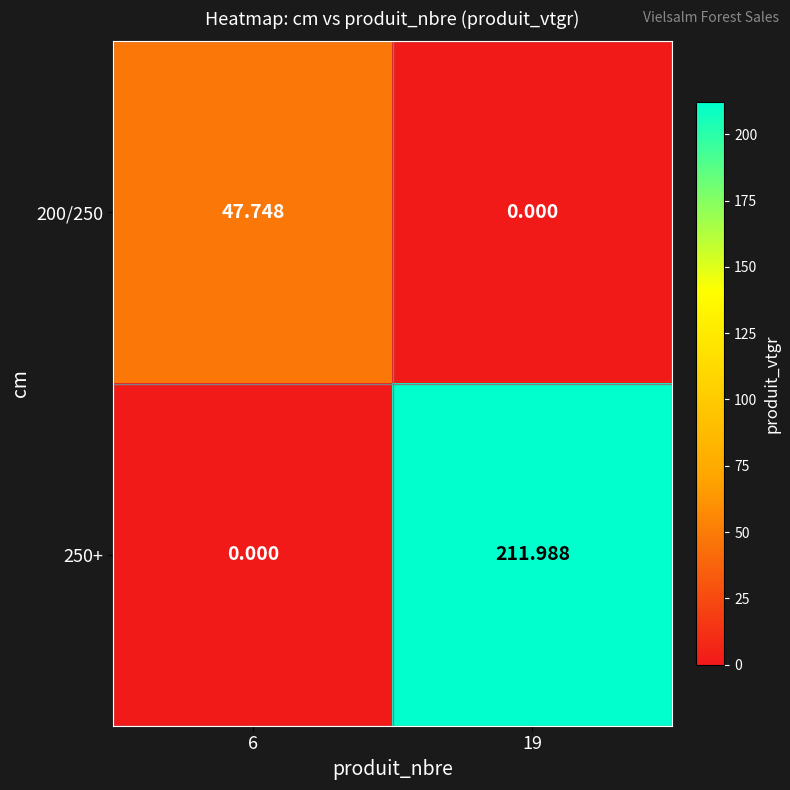

Count the number of categories in the chart.

2